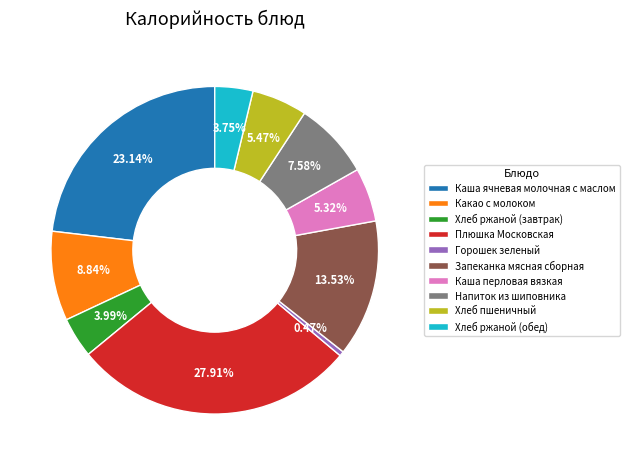

To the nearest percent, what portion does Запеканка мясная сборная represent?

14%